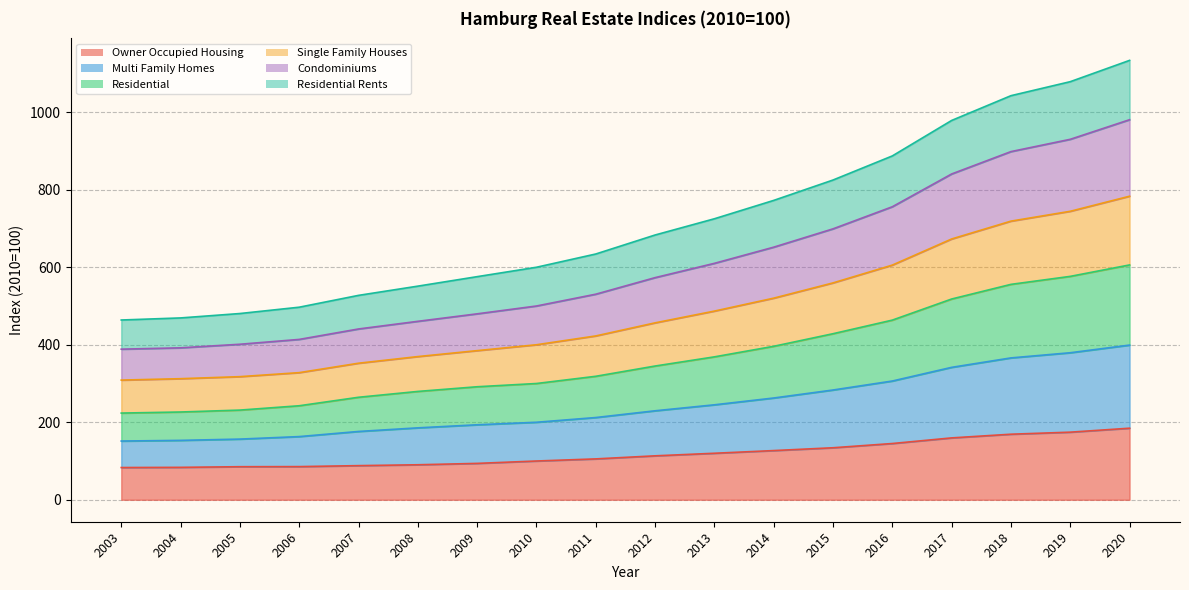

Is it true that Owner Occupied Housing equals 180.1 at 2014?

False